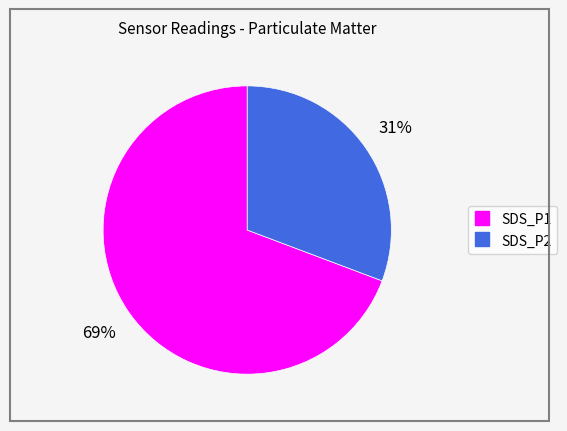

How many slices are in this pie chart?

2